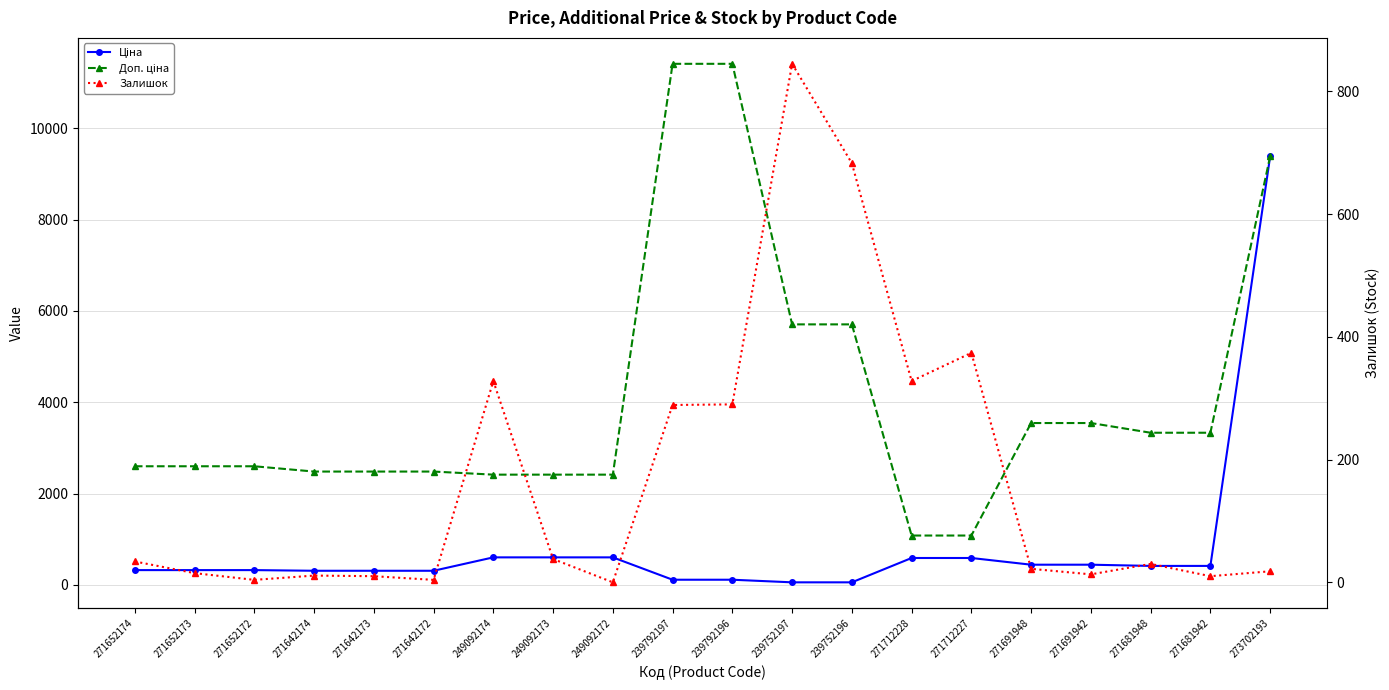

What is the sum of all Доп. ціна values?

82018.8